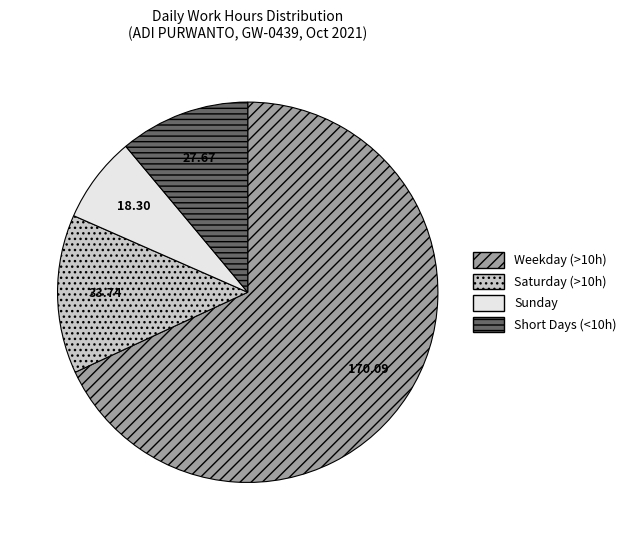

Which category has the biggest portion of the pie?

Weekday (>10h)